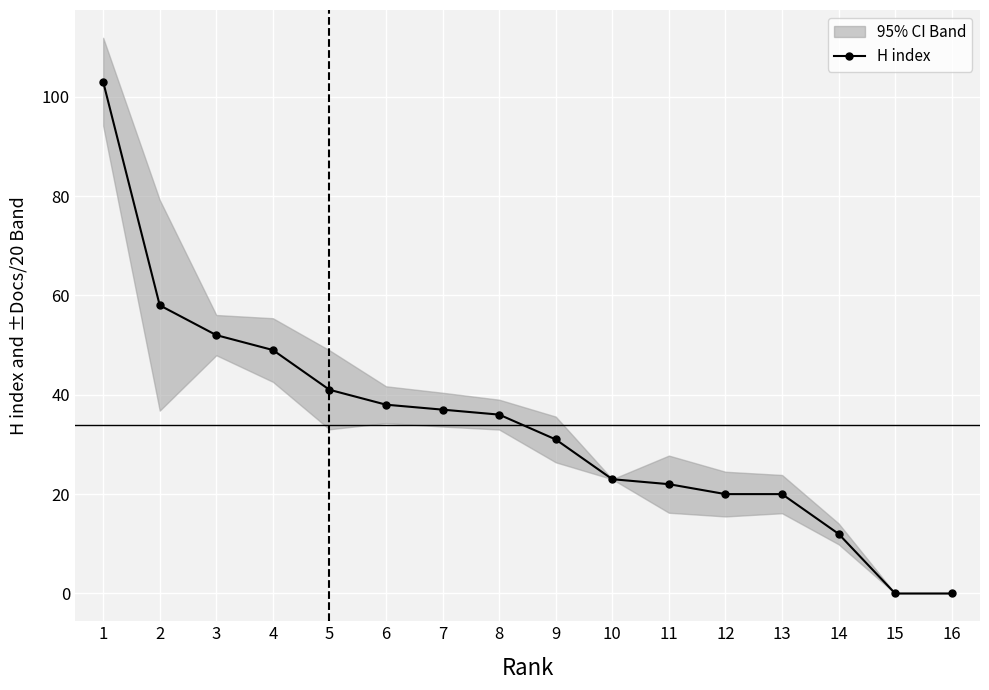

Which category has the highest value across all series?

1